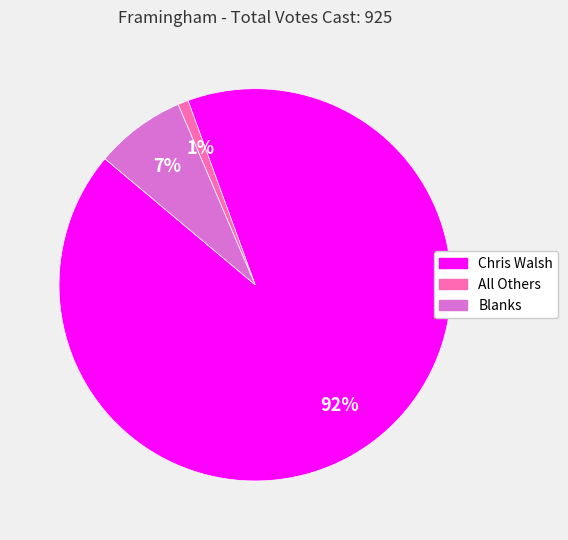

Rank the categories by value from lowest to highest.

All Others, Blanks, Chris Walsh